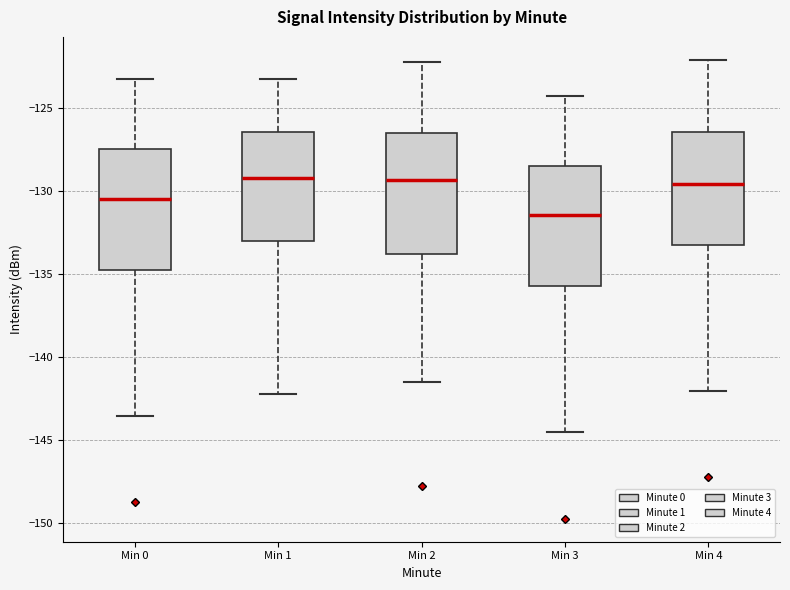

Reading left to right, read every box against the y-axis: the position of its median line, the range the box covers, and the ends of its whiskers. The values are not printed on the chart, so give them approximately, as read against the axis.

Min 0: median -130.5, box -134.5 to -127.5, whiskers -143.5 to -123.5
Min 1: median -129.0, box -133.0 to -126.5, whiskers -142.0 to -123.5
Min 2: median -129.5, box -134.0 to -126.5, whiskers -141.5 to -122.0
Min 3: median -131.5, box -135.5 to -128.5, whiskers -144.5 to -124.5
Min 4: median -129.5, box -133.5 to -126.5, whiskers -142.0 to -122.0